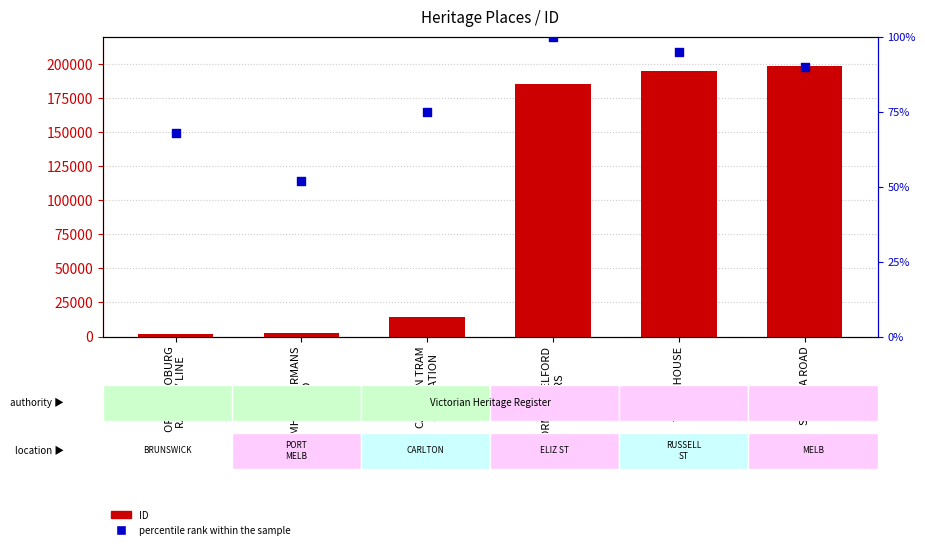

Is the value of percentile rank within the sample at CARLTON TRAM
SUBSTATION greater than the value of ID at FORMER COBURG
RAILWAY LINE?

No